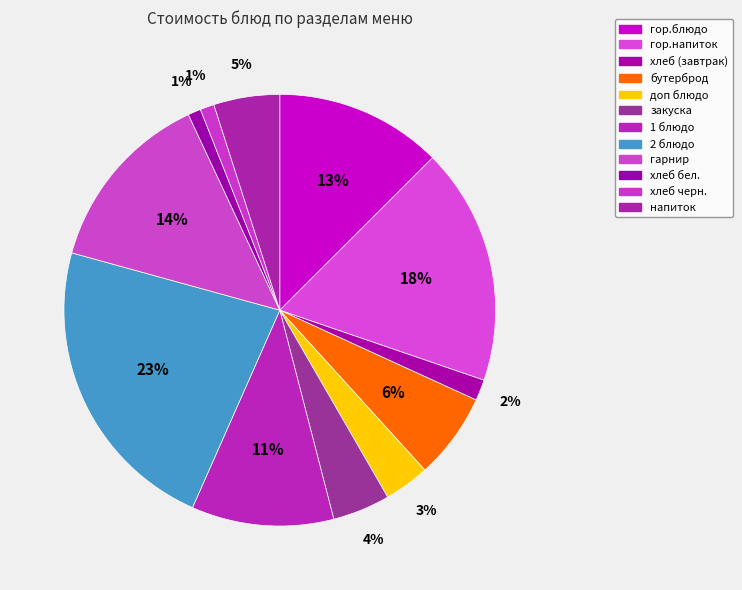

How many segments does this pie chart have?

12